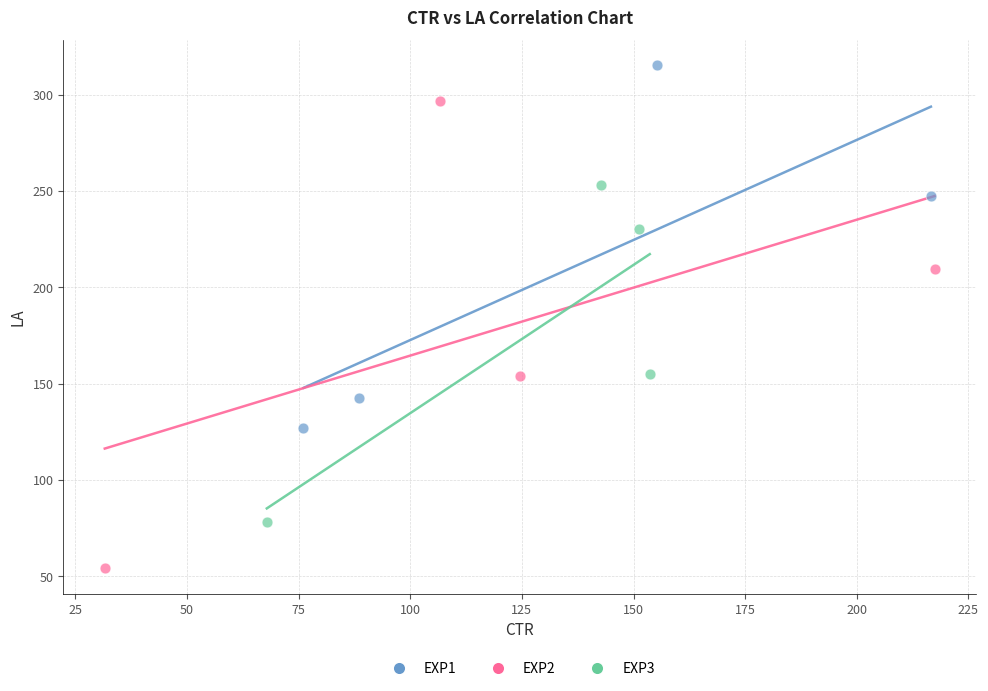

Which series reaches the maximum Y coordinate?

EXP1